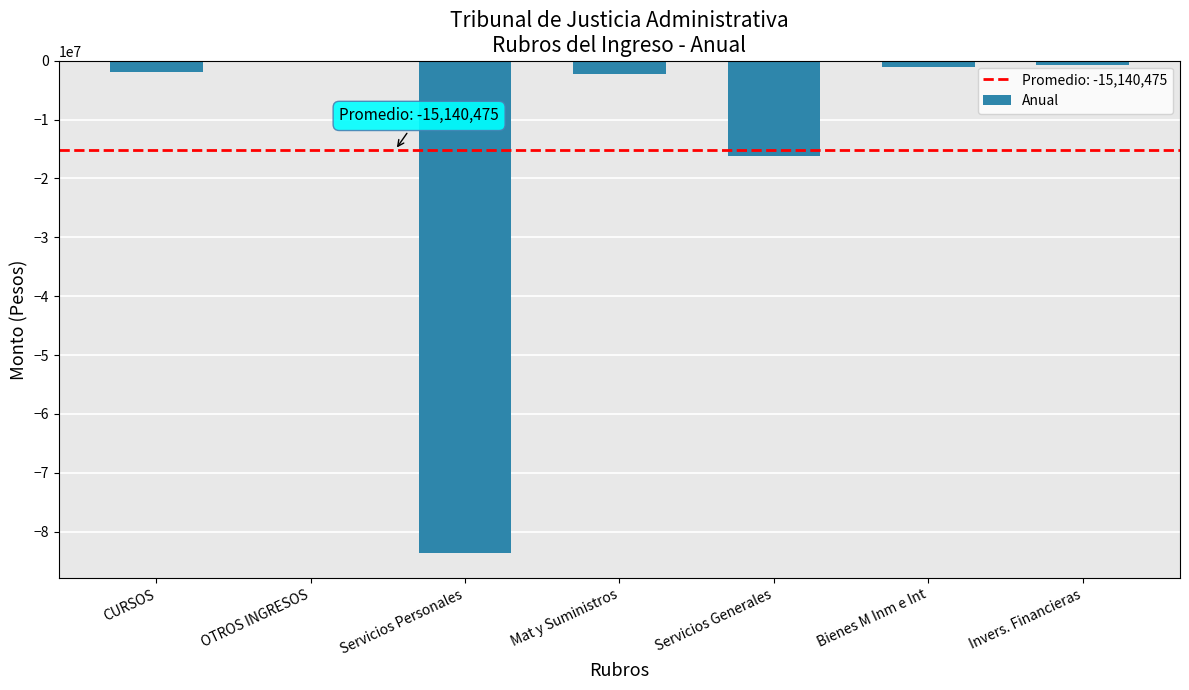

What is the change in value from CURSOS to OTROS INGRESOS?

+1747853.0